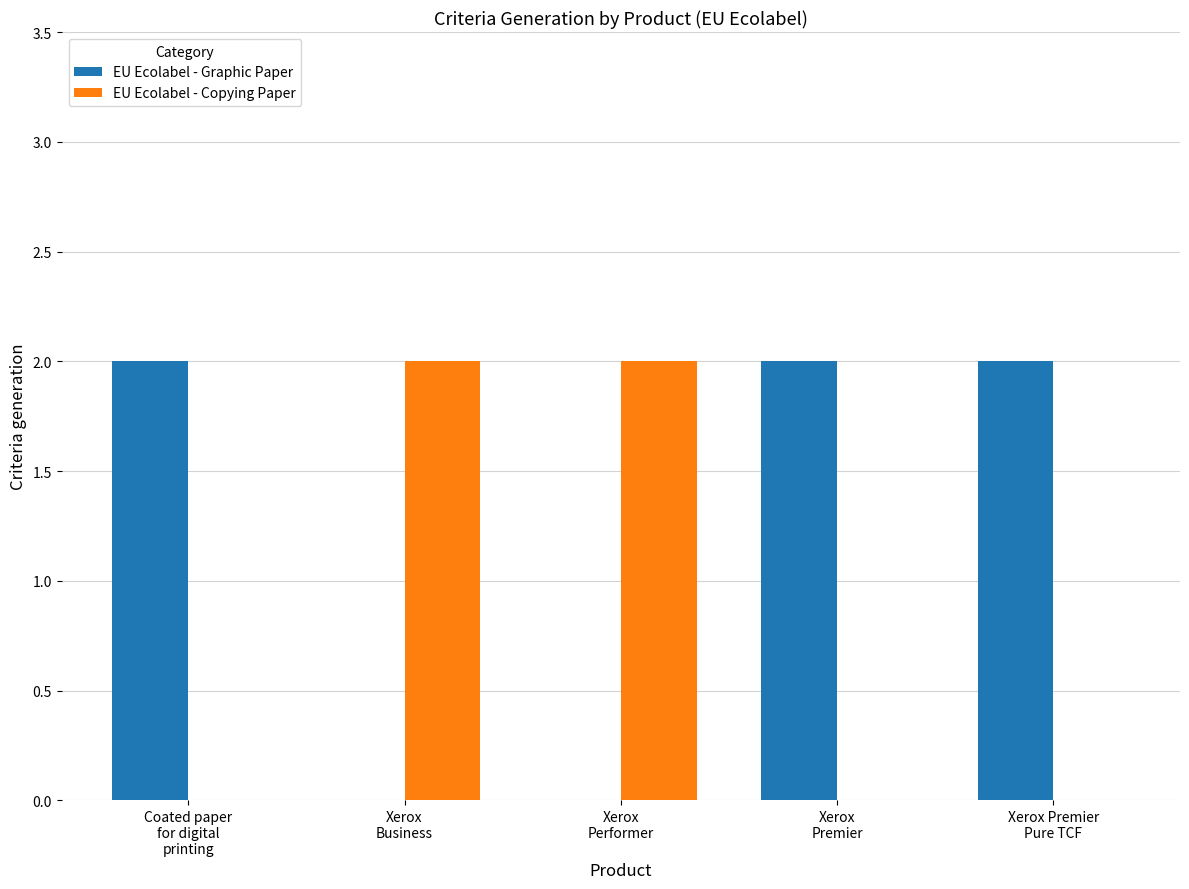

How many groups of bars are there?

5